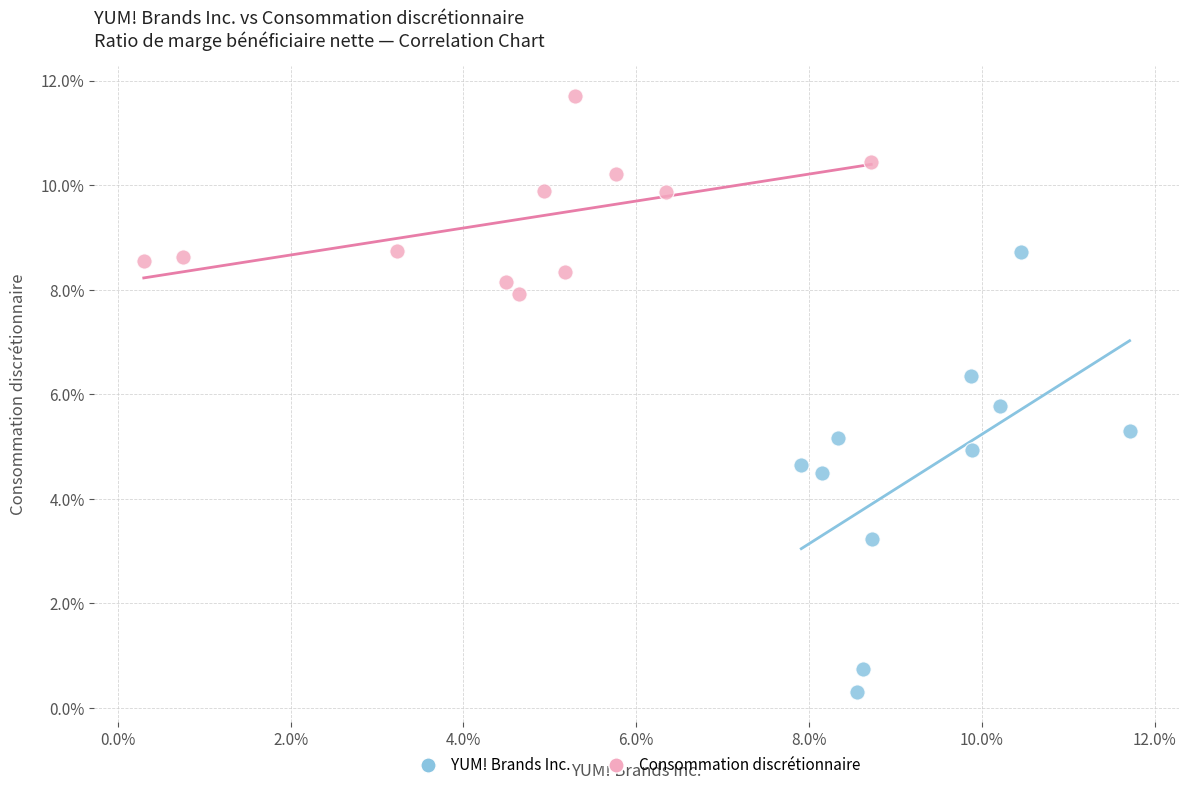

What are all the series names shown in the legend?

YUM! Brands Inc., Consommation discrétionnaire